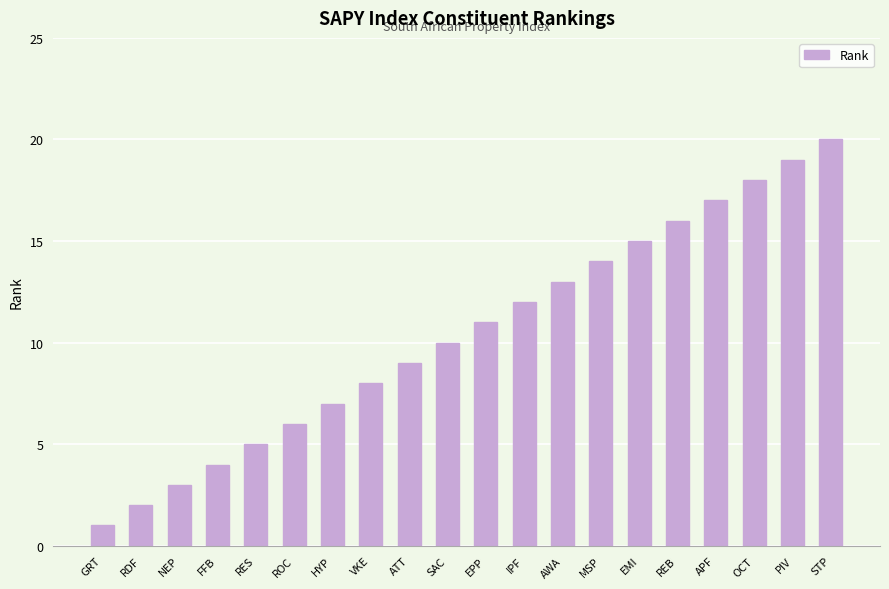

What is the maximum value shown in the chart?

20